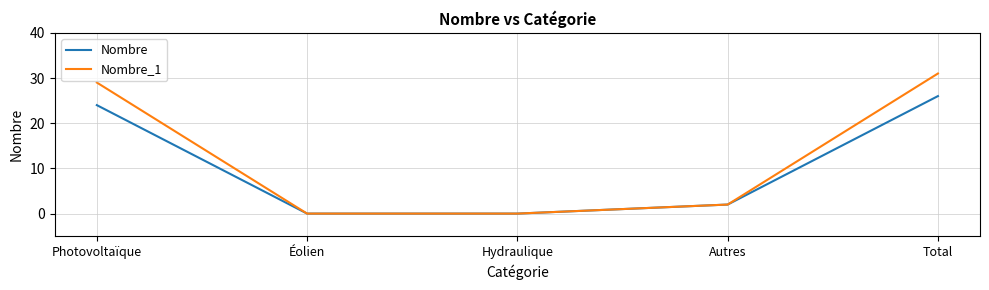

Does the chart have visible grid lines?

Yes